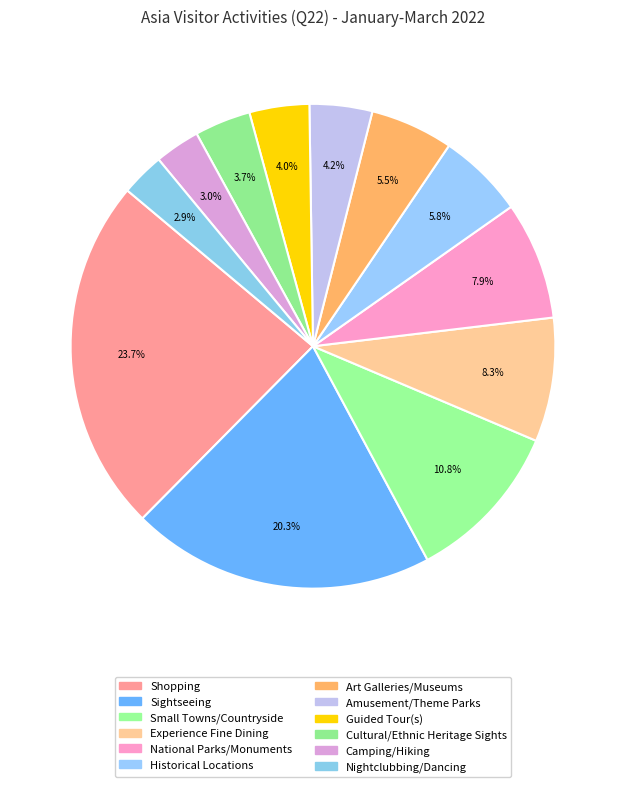

True or false: Small Towns/Countryside accounts for 23% of the total.

False